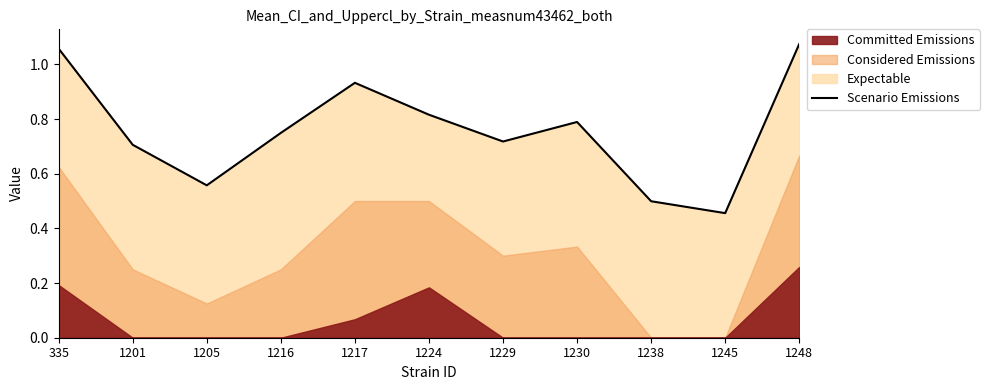

Which category has the lowest value across all series?

1245